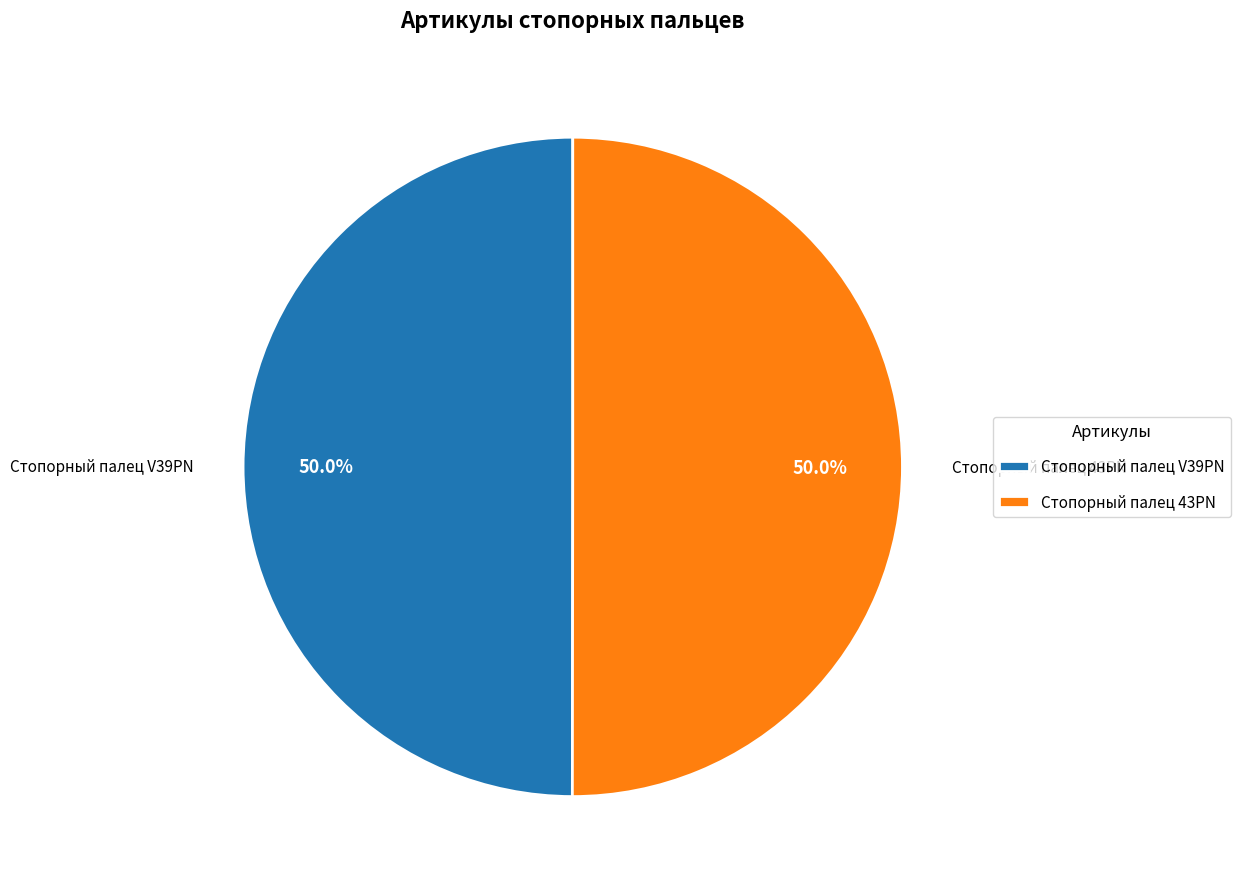

How many segments does this pie chart have?

2